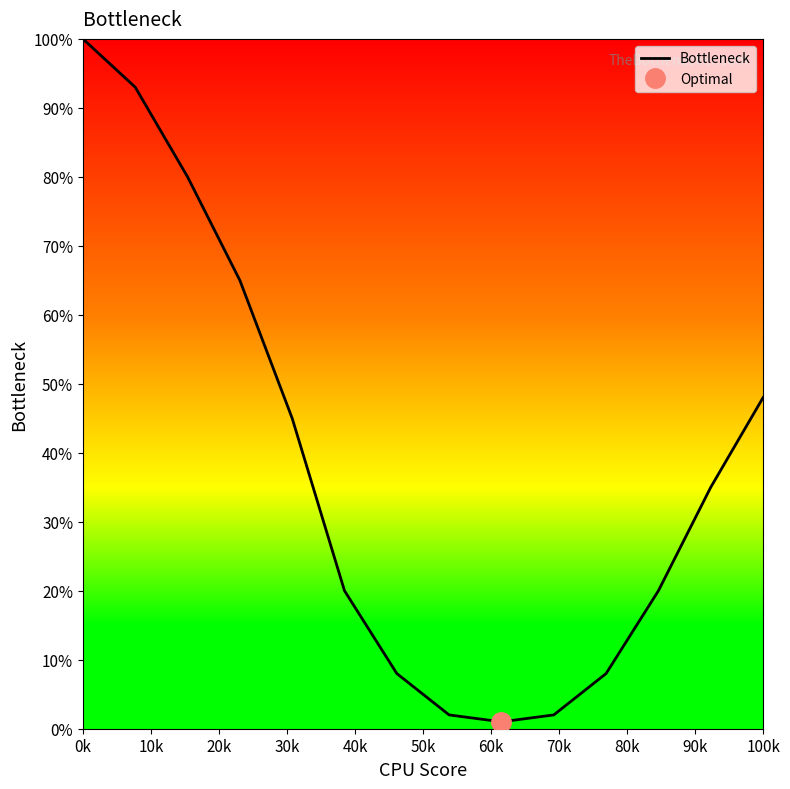

Where does the data first go above 35?

0k